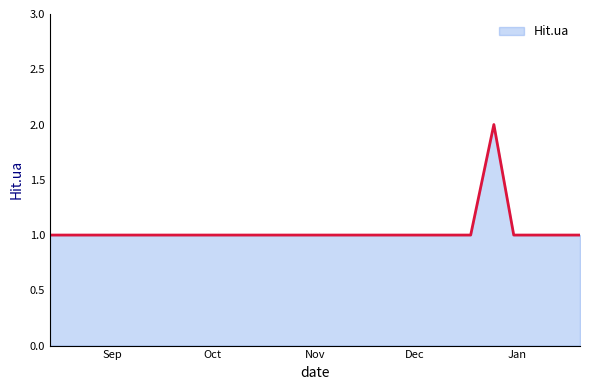

How many lines are shown in the chart?

1